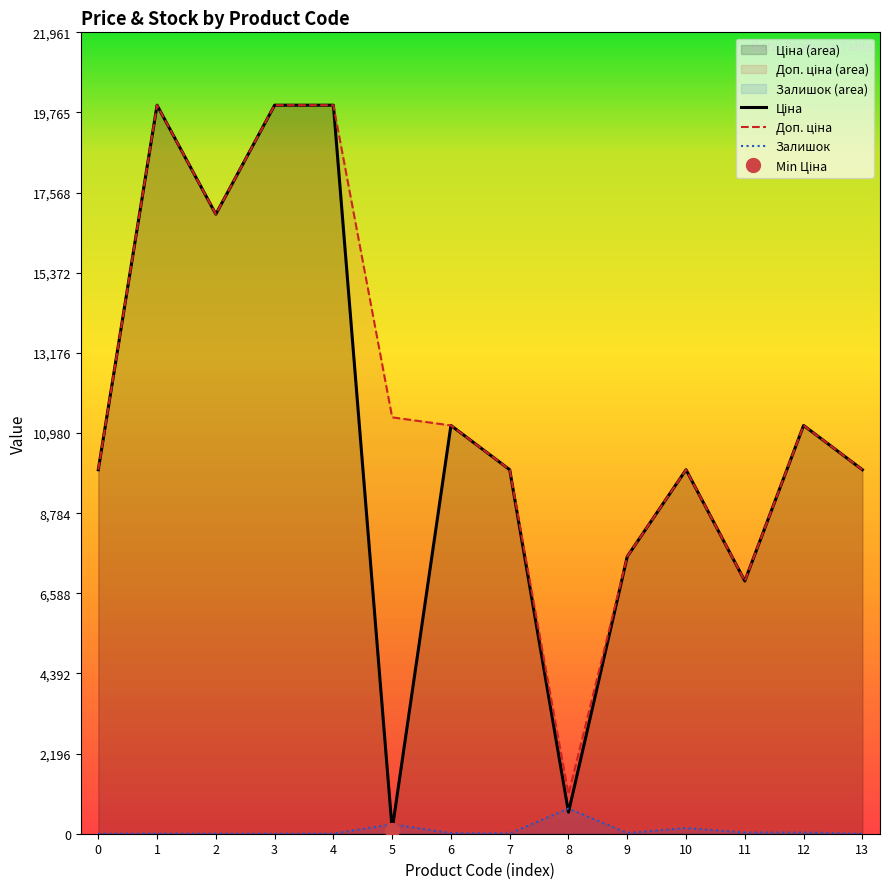

Where is the first local minimum for Ціна?

2